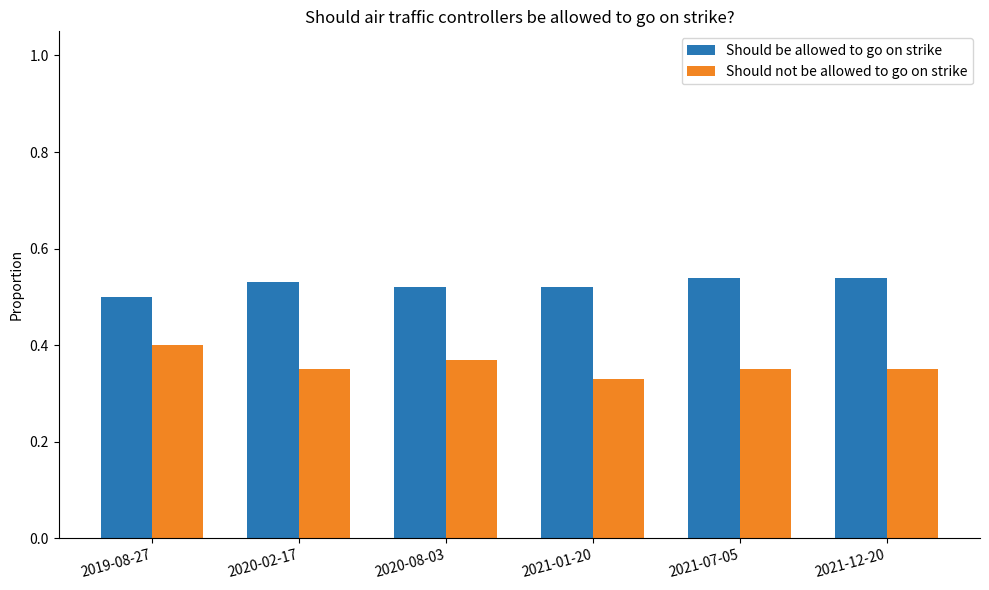

Count the Should be allowed to go on strike values in the range 0 to 1.

6